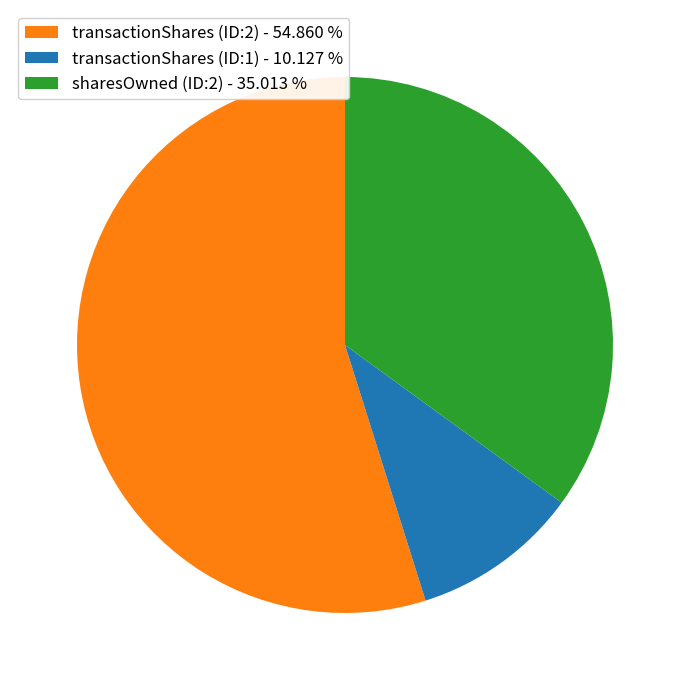

Is there any slice that represents more than half of the pie?

Yes